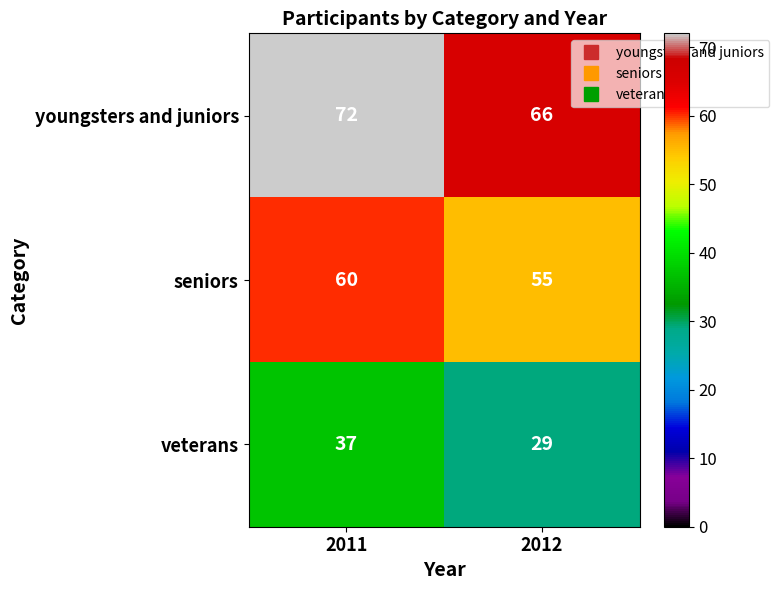

How many categories are shown in the chart?

2